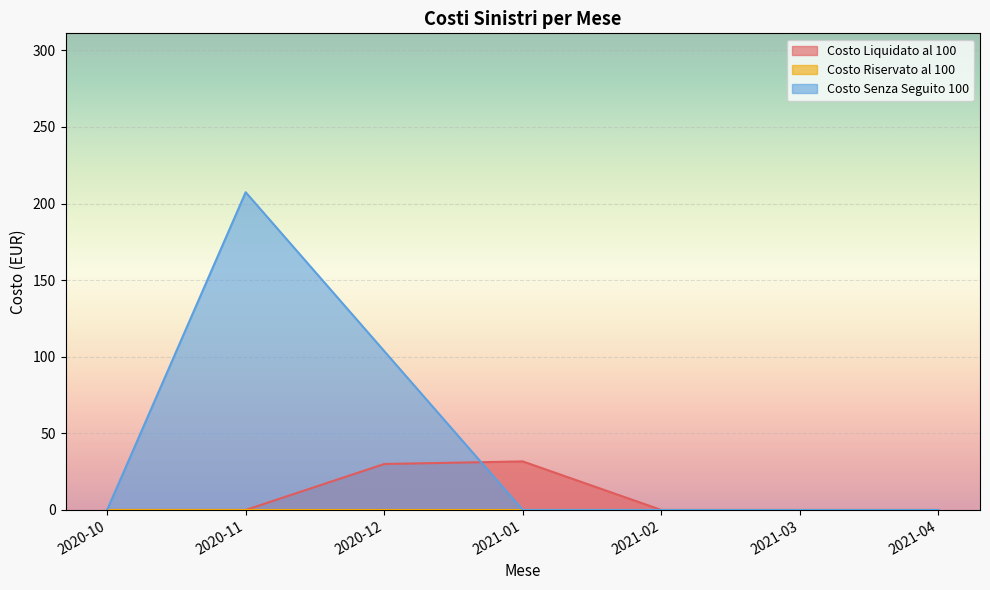

What position from the right is 2020-10?

7